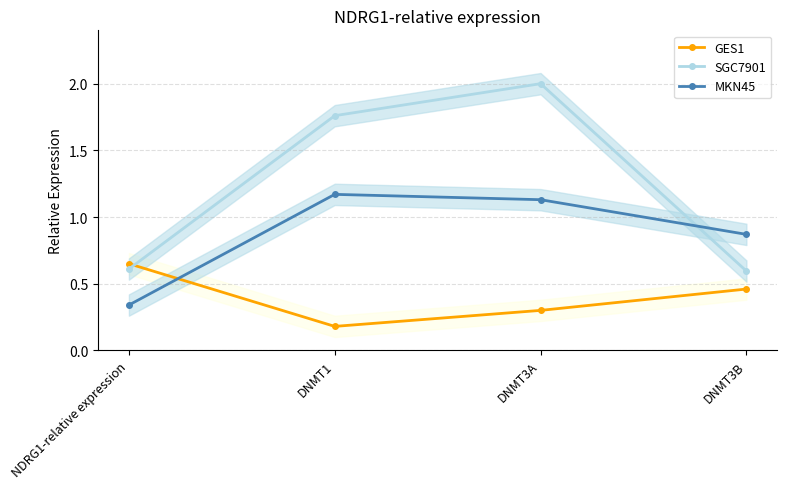

How many data points in MKN45 are less than 1?

2